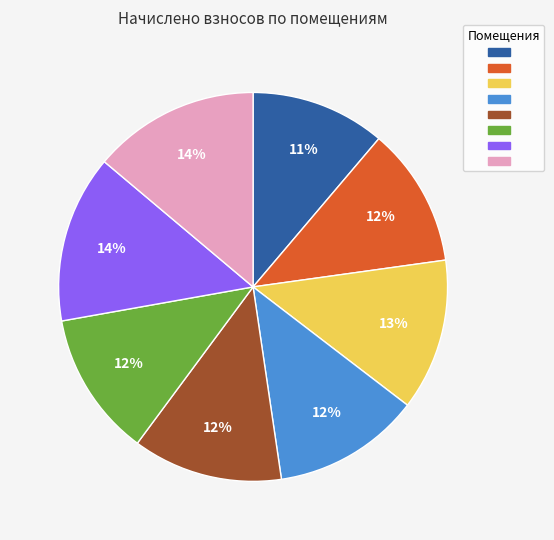

Is there any slice that represents more than half of the pie?

No